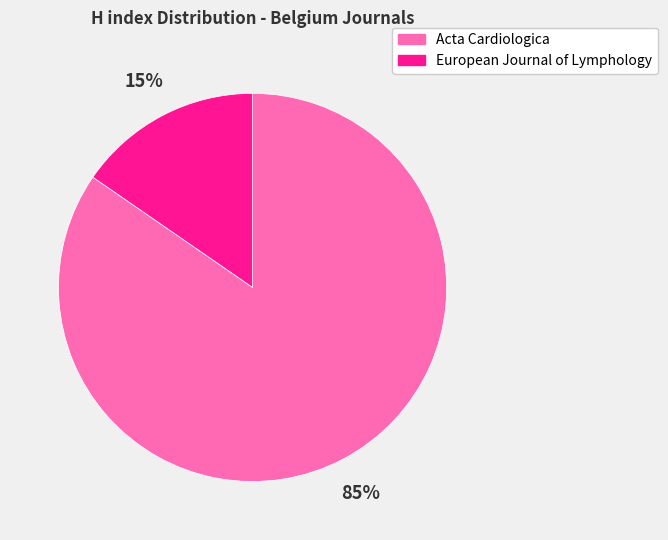

What is the smallest slice in the pie chart?

European Journal of Lymphology